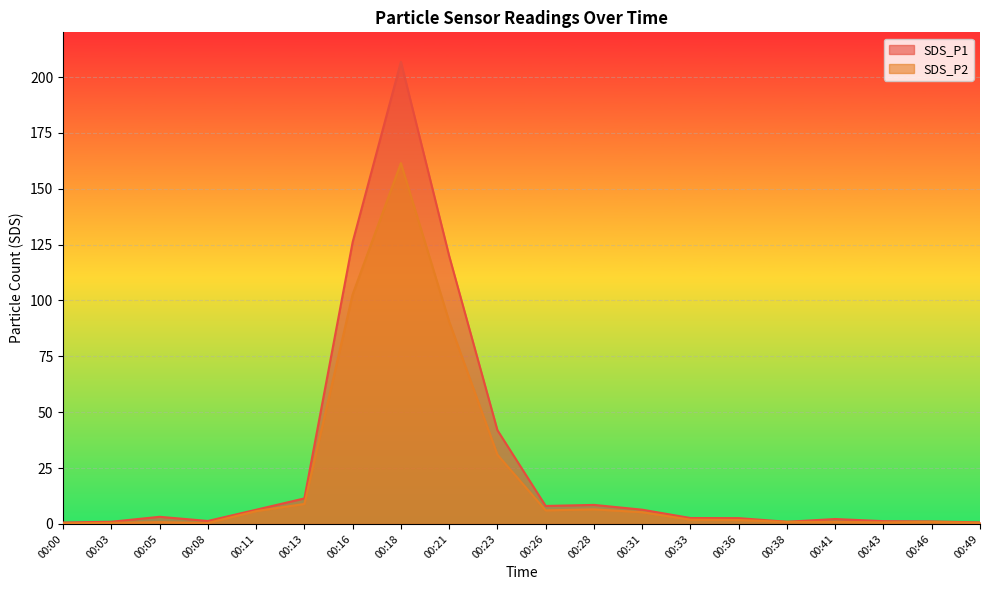

Rank the series at 00:05 from lowest to highest value.

SDS_P2, SDS_P1